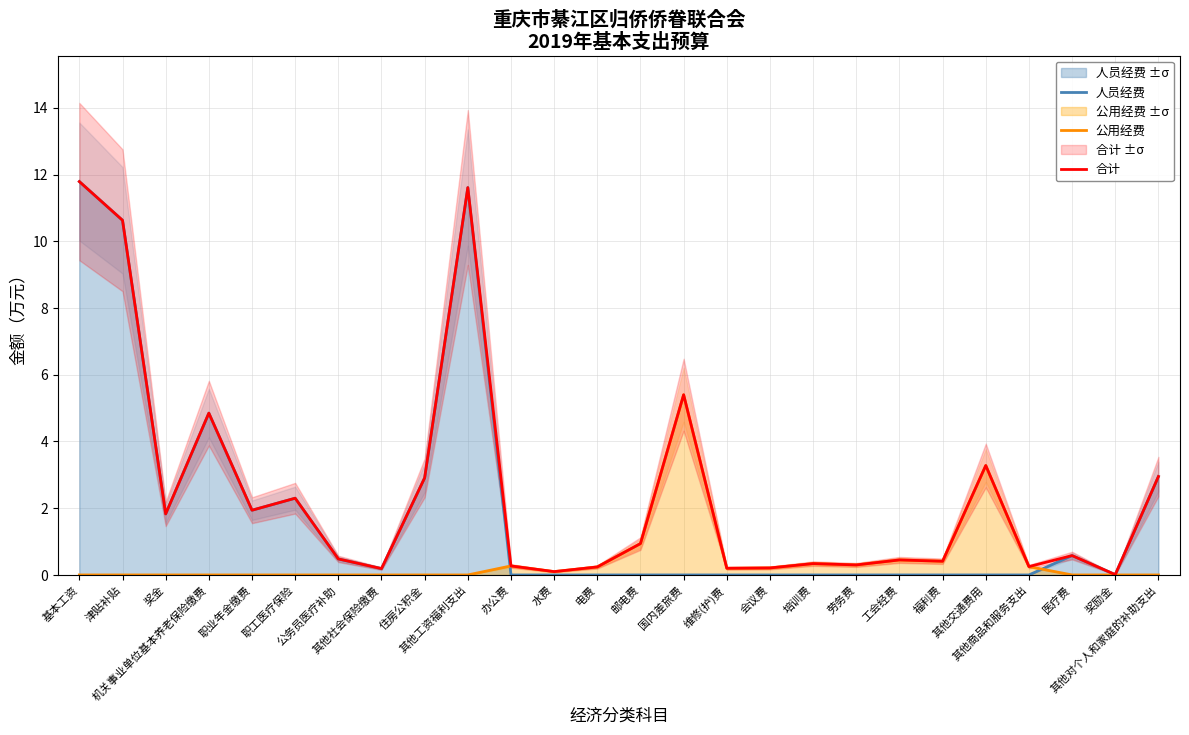

How many categories are shown in the chart?

26